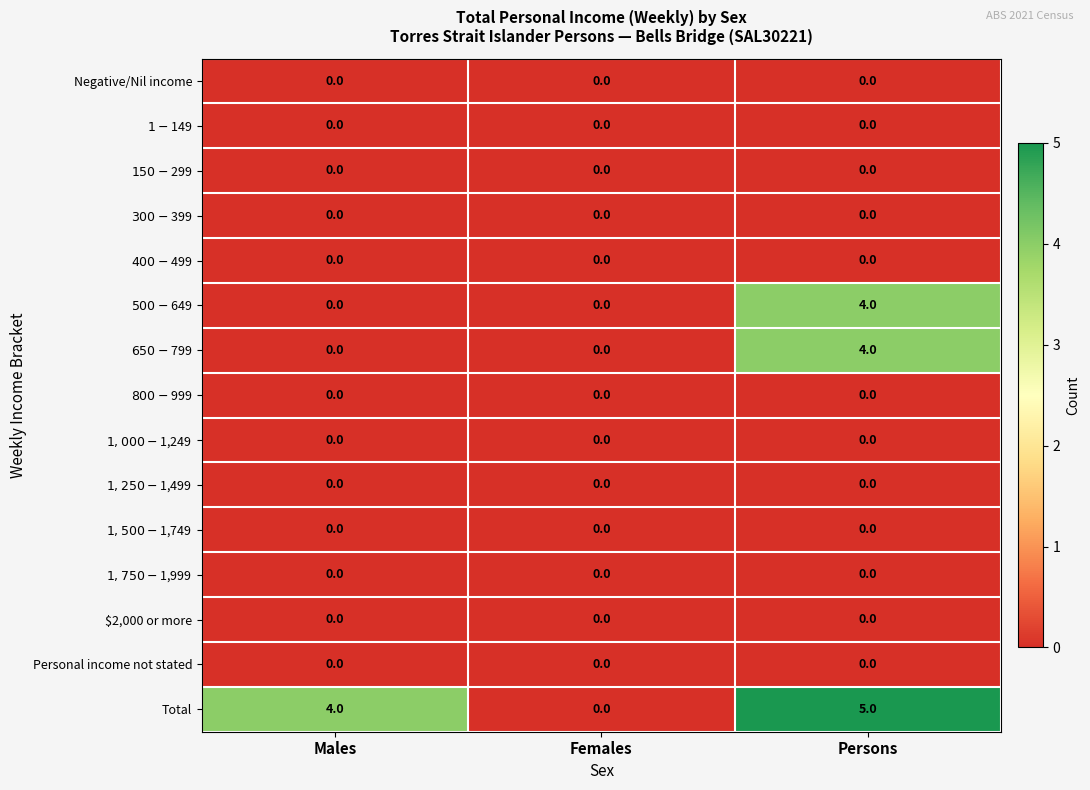

Which series has the widest spread of values?

Total